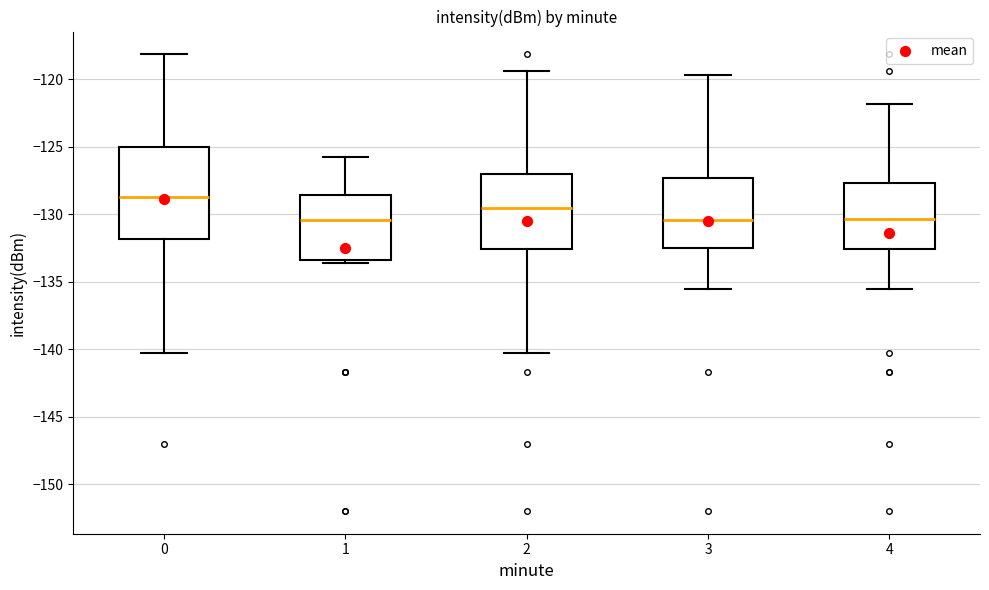

Which box's median line is the highest?

0